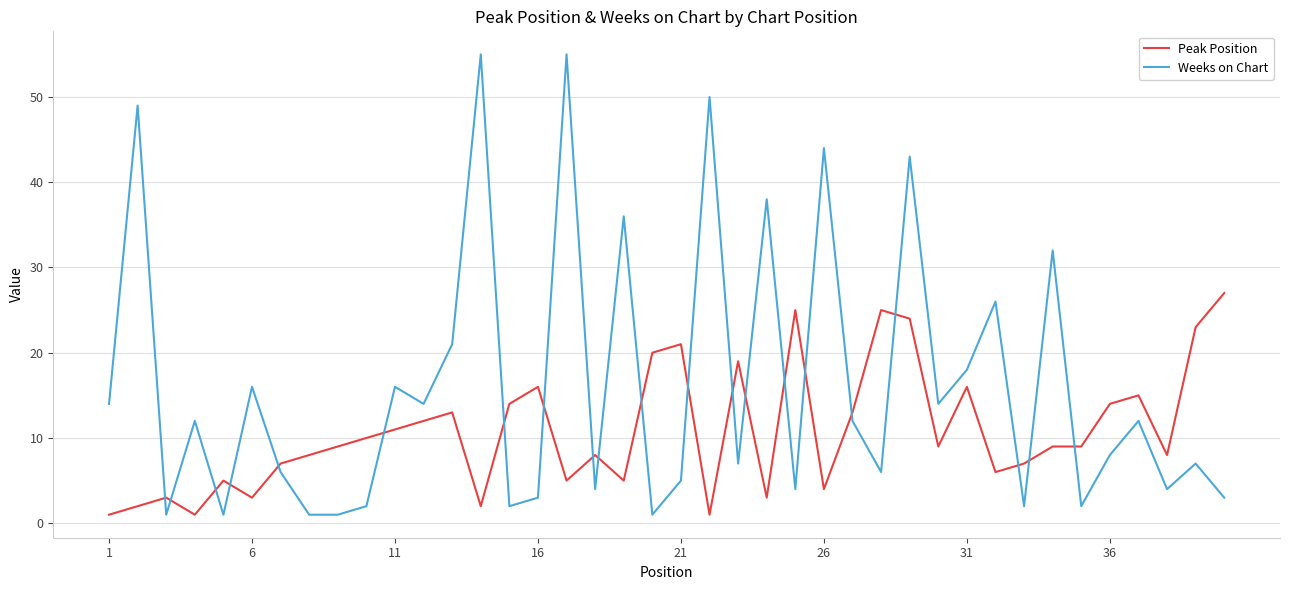

How many values in the Weeks on Chart series are below 12?

20